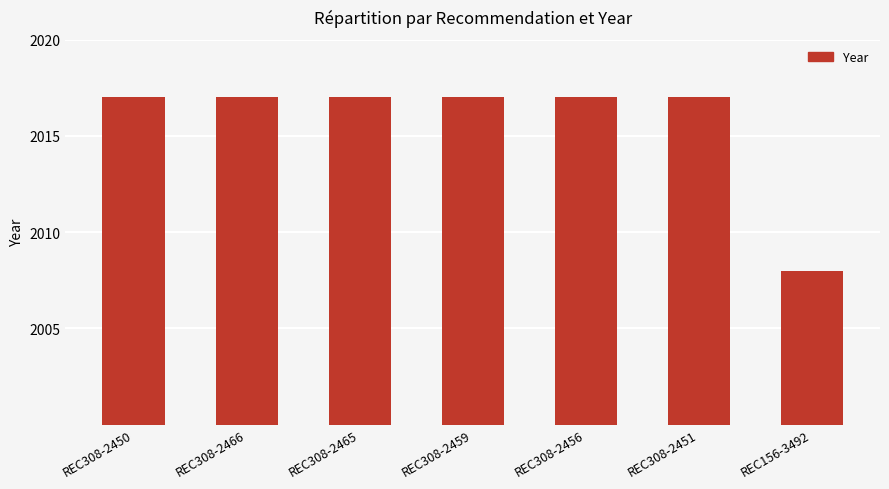

What is the ratio of the value at REC308-2465 to the value at REC308-2459?

1.0